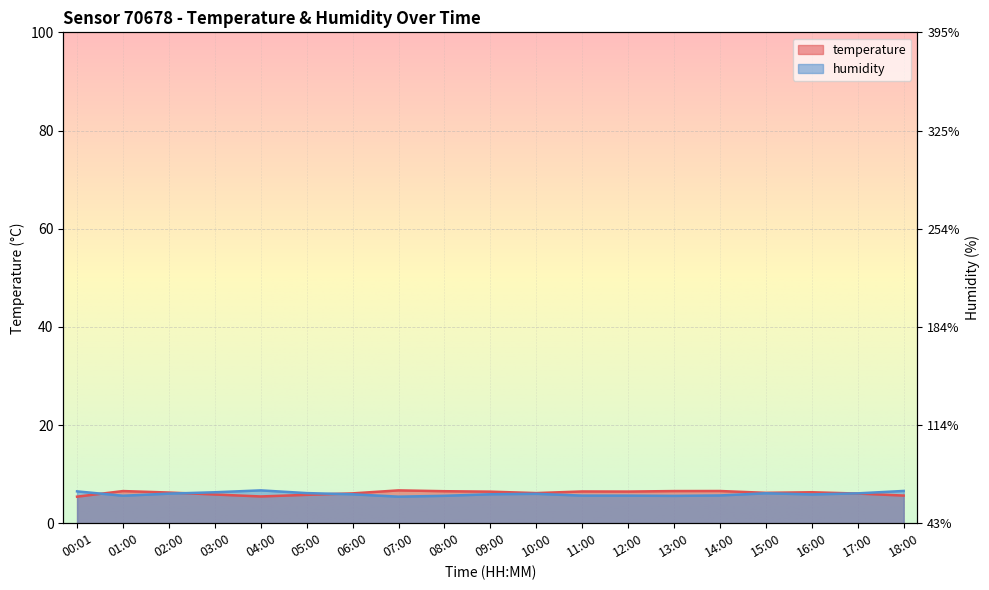

Where is the first local maximum for humidity?

04:00